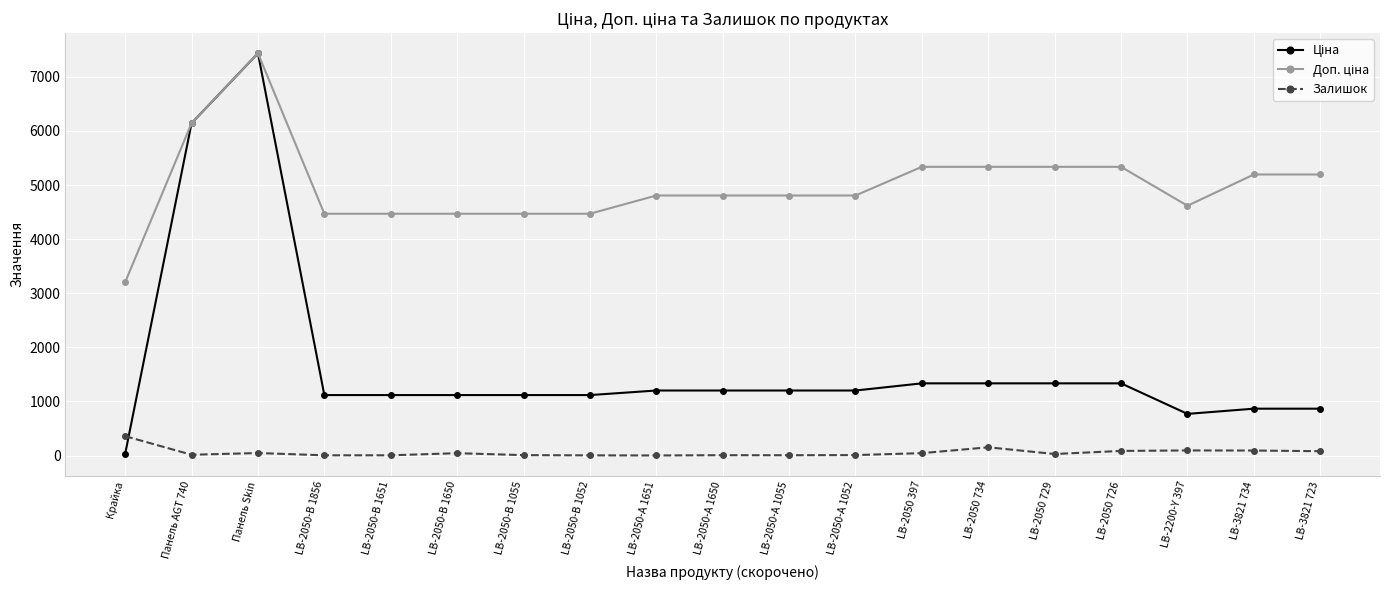

Does the chart display data point markers on the line(s)?

Yes